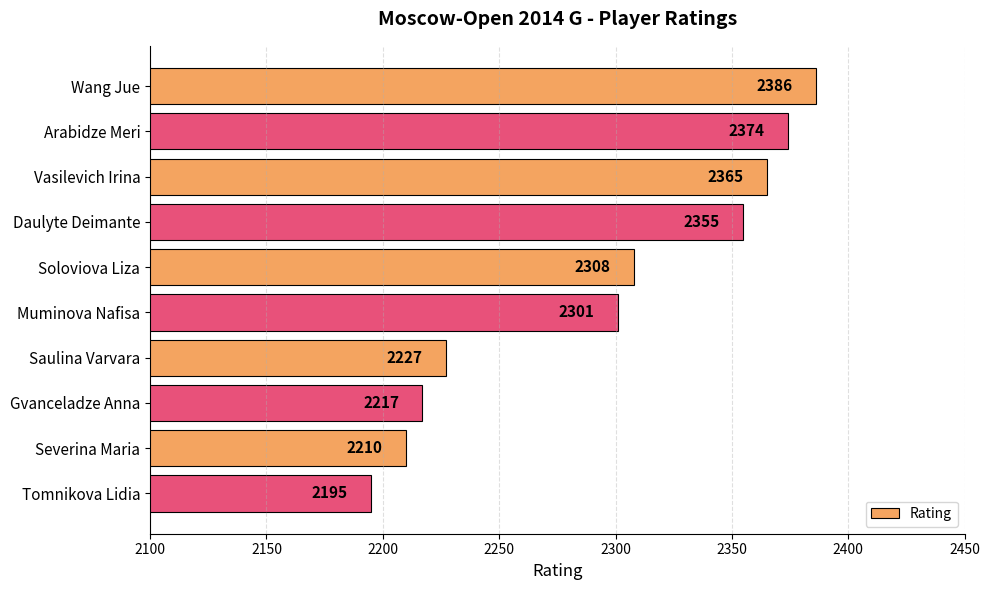

At which label is the value closest to 2290?

Muminova Nafisa